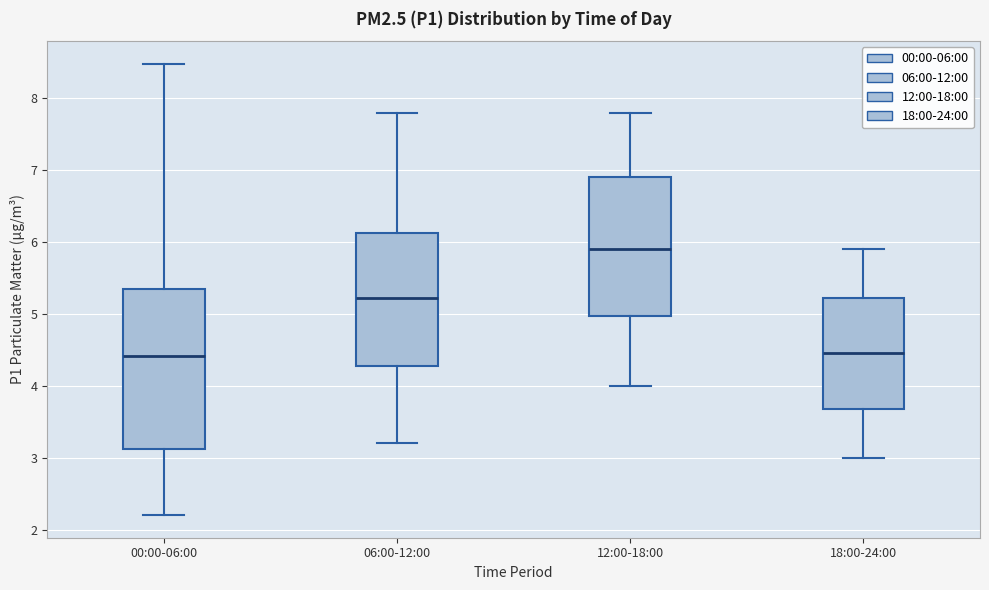

Where is the lower edge of the box for 06:00-12:00 on the y-axis? The values are not printed on the chart, so give them approximately, as read against the axis.

4.3